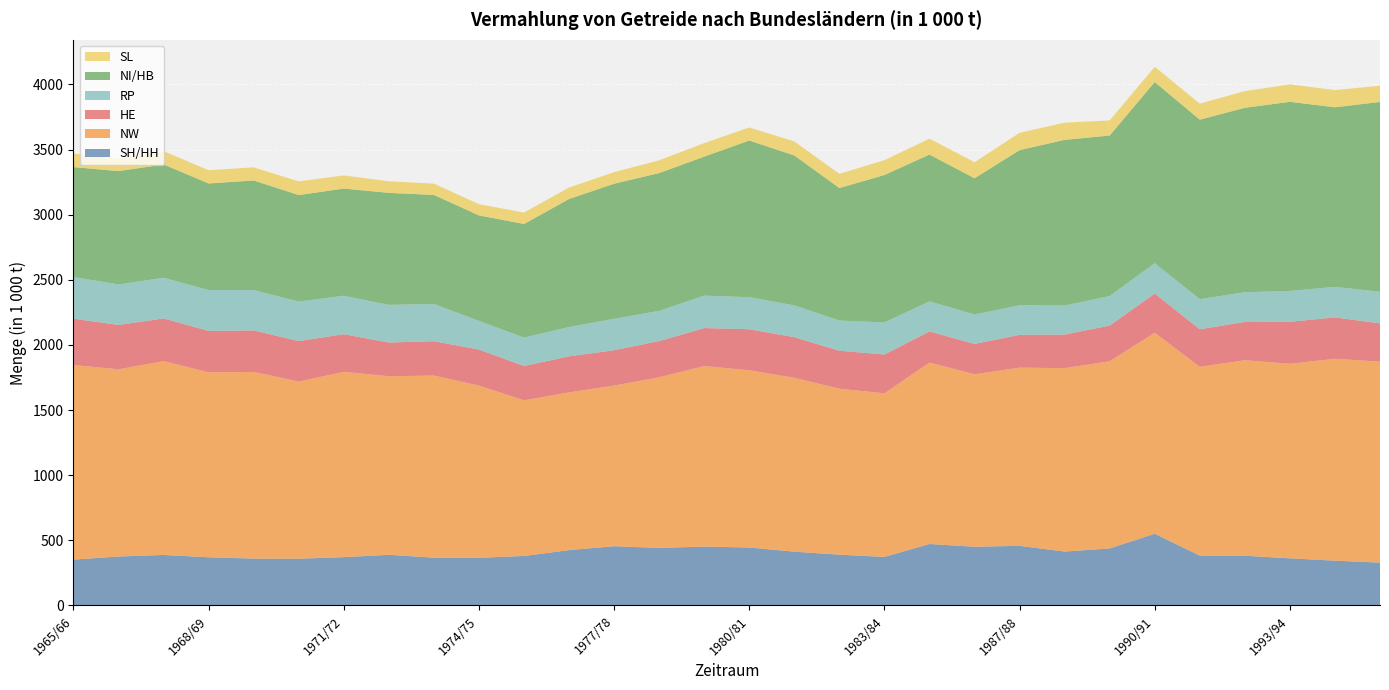

Reading left to right, list all the values displayed in this chart.

SH/HH: 1965/66=352	1966/67=376	1967/68=388	1968/69=370	1969/70=360	1970/71=359	1971/72=371	1972/73=389	1973/74=367	1974/75=366	1975/76=380	1976/77=425	1977/78=455	1978/79=442	1979/80=452	1980/81=445	1981/82=413	1982/83=390	1983/84=373	1985/86=472	1986/87=451	1987/88=458	1988/89=414	1989/90=438	1990/91=551	1991/92=383	1992/93=382	1993/94=362	1994/95=344	1995/96=329
NW: 1965/66=1494	1966/67=1437	1967/68=1488	1968/69=1420	1969/70=1433	1970/71=1360	1971/72=1423	1972/73=1371	1973/74=1398	1974/75=1322	1975/76=1195	1976/77=1211	1977/78=1233	1978/79=1310	1979/80=1386	1980/81=1361	1981/82=1335	1982/83=1274	1983/84=1256	1985/86=1393	1986/87=1324	1987/88=1368	1988/89=1408	1989/90=1437	1990/91=1543	1991/92=1449	1992/93=1501	1993/94=1494	1994/95=1550	1995/96=1543
HE: 1965/66=356	1966/67=341	1967/68=328	1968/69=318	1969/70=319	1970/71=311	1971/72=289	1972/73=259	1973/74=264	1974/75=277	1975/76=264	1976/77=277	1977/78=272	1978/79=278	1979/80=292	1980/81=315	1981/82=312	1982/83=292	1983/84=298	1985/86=239	1986/87=233	1987/88=252	1988/89=258	1989/90=274	1990/91=301	1991/92=289	1992/93=294	1993/94=322	1994/95=318	1995/96=294
RP: 1965/66=319	1966/67=311	1967/68=312	1968/69=314	1969/70=310	1970/71=303	1971/72=295	1972/73=289	1973/74=286	1974/75=220	1975/76=218	1976/77=225	1977/78=241	1978/79=232	1979/80=249	1980/81=246	1981/82=244	1982/83=232	1983/84=246	1985/86=231	1986/87=226	1987/88=227	1988/89=223	1989/90=227	1990/91=233	1991/92=231	1992/93=228	1993/94=237	1994/95=234	1995/96=243
NI/HB: 1965/66=845	1966/67=870	1967/68=870	1968/69=818	1969/70=841	1970/71=818	1971/72=823	1972/73=860	1973/74=837	1974/75=810	1975/76=872	1976/77=983	1977/78=1037	1978/79=1058	1979/80=1067	1980/81=1203	1981/82=1151	1982/83=1017	1983/84=1132	1985/86=1127	1986/87=1046	1987/88=1191	1988/89=1272	1989/90=1232	1990/91=1391	1991/92=1378	1992/93=1416	1993/94=1452	1994/95=1379	1995/96=1457
SL: 1965/66=104	1966/67=95	1967/68=102	1968/69=102	1969/70=101	1970/71=105	1971/72=101	1972/73=89	1973/74=87	1974/75=86	1975/76=88	1976/77=88	1977/78=89	1978/79=98	1979/80=104	1980/81=100	1981/82=108	1982/83=109	1983/84=114	1985/86=122	1986/87=123	1987/88=133	1988/89=132	1989/90=116	1990/91=117	1991/92=123	1992/93=128	1993/94=134	1994/95=132	1995/96=125